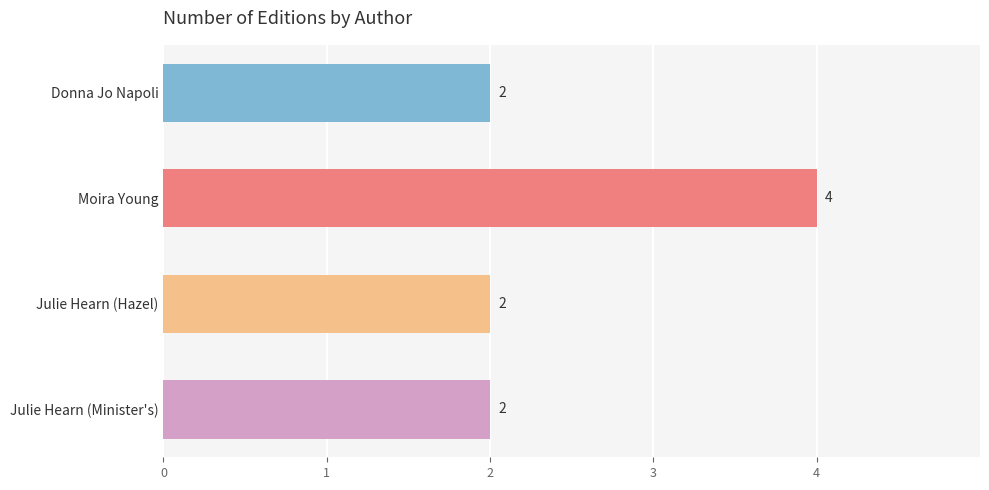

Reading bottom to top, list all the values displayed in this chart.

Julie Hearn (Minister's)=2	Julie Hearn (Hazel)=2	Moira Young=4	Donna Jo Napoli=2